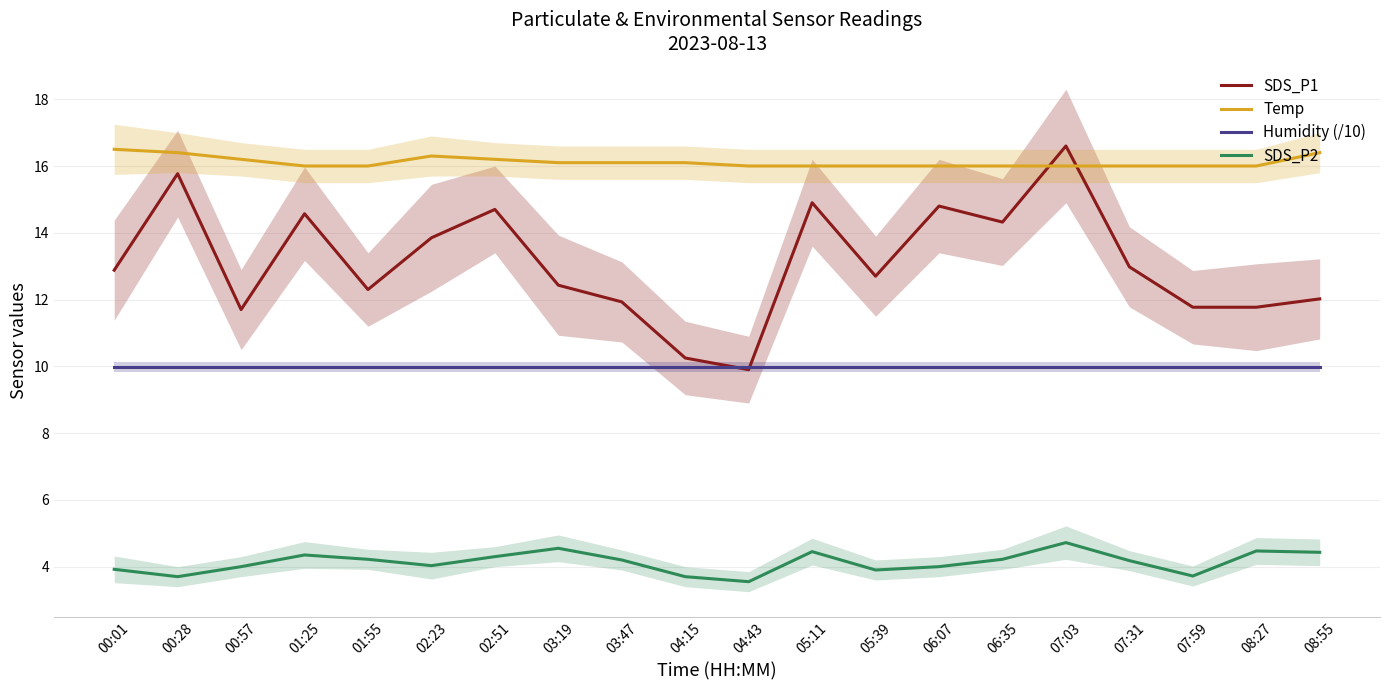

What are all the series names shown in the legend?

SDS_P1, Temp, Humidity (/10), SDS_P2